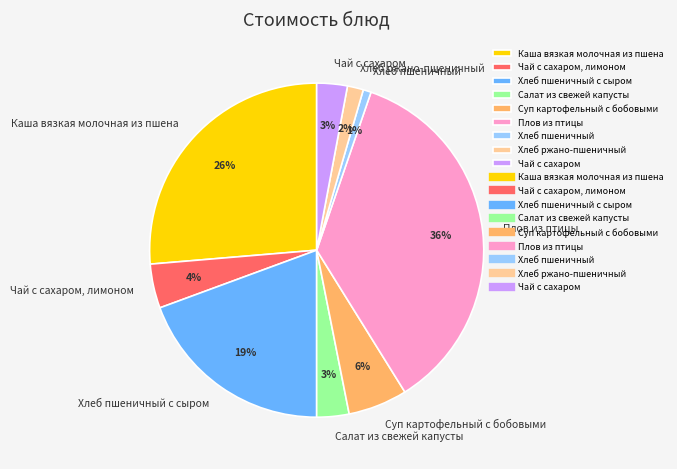

To the nearest percent, what is the difference between the largest and smallest slice percentages?

35%